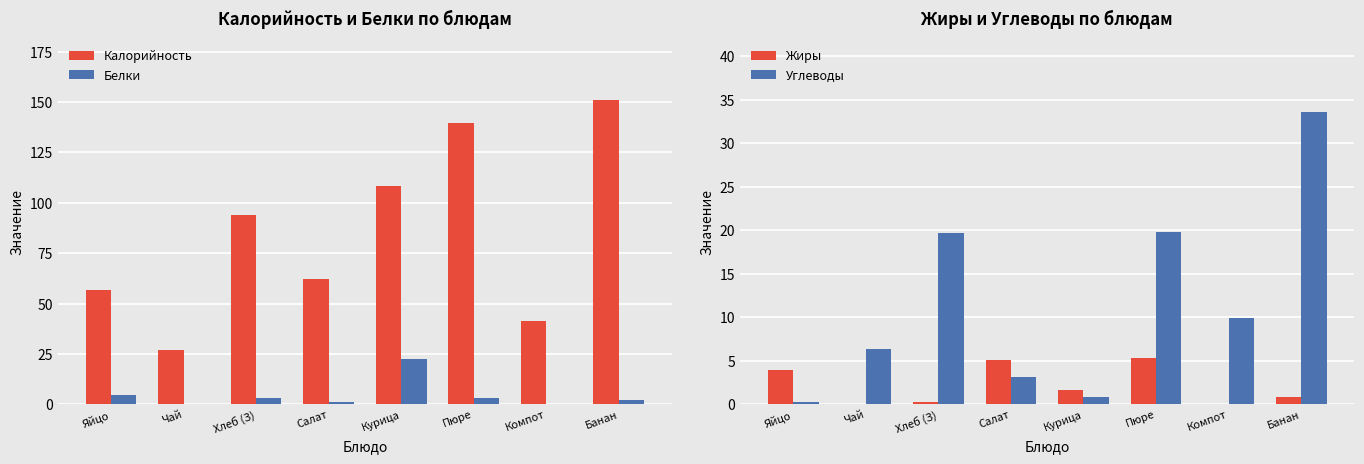

The Белки series shows 1.0 at Салат. True or false?

True